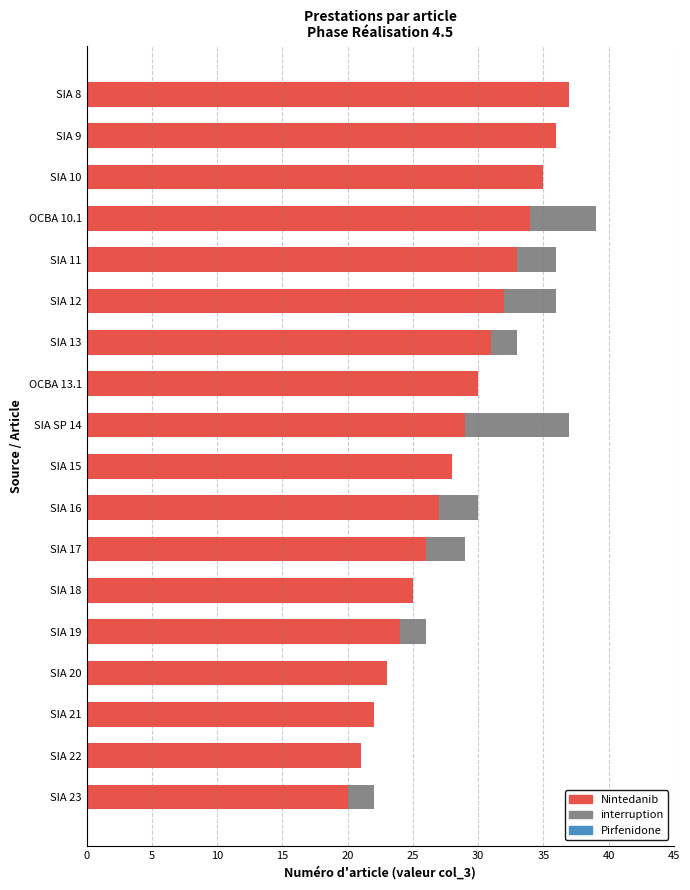

True or false: Nintedanib has a value of 27 at SIA 22.

False